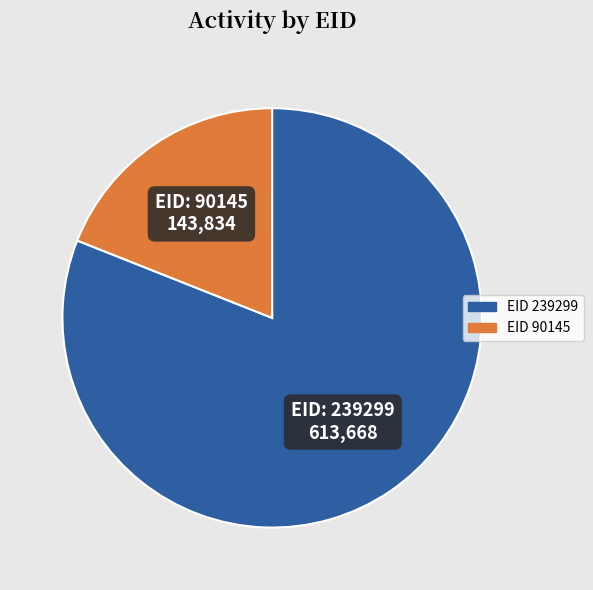

Is there a majority slice in this chart?

Yes